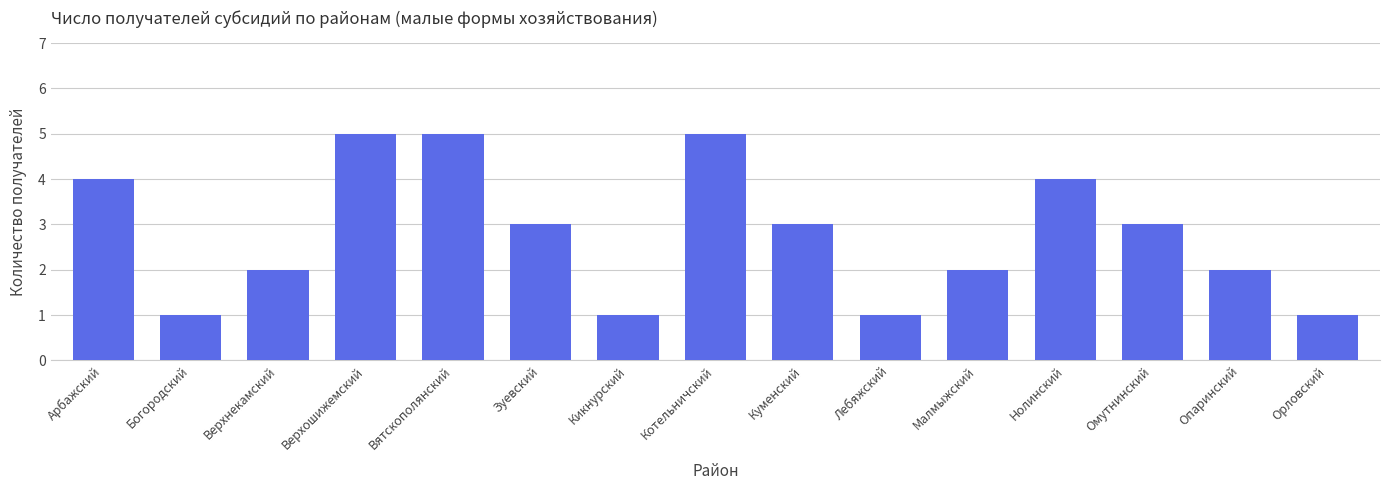

Is it true that the value at Арбажский is 6?

False